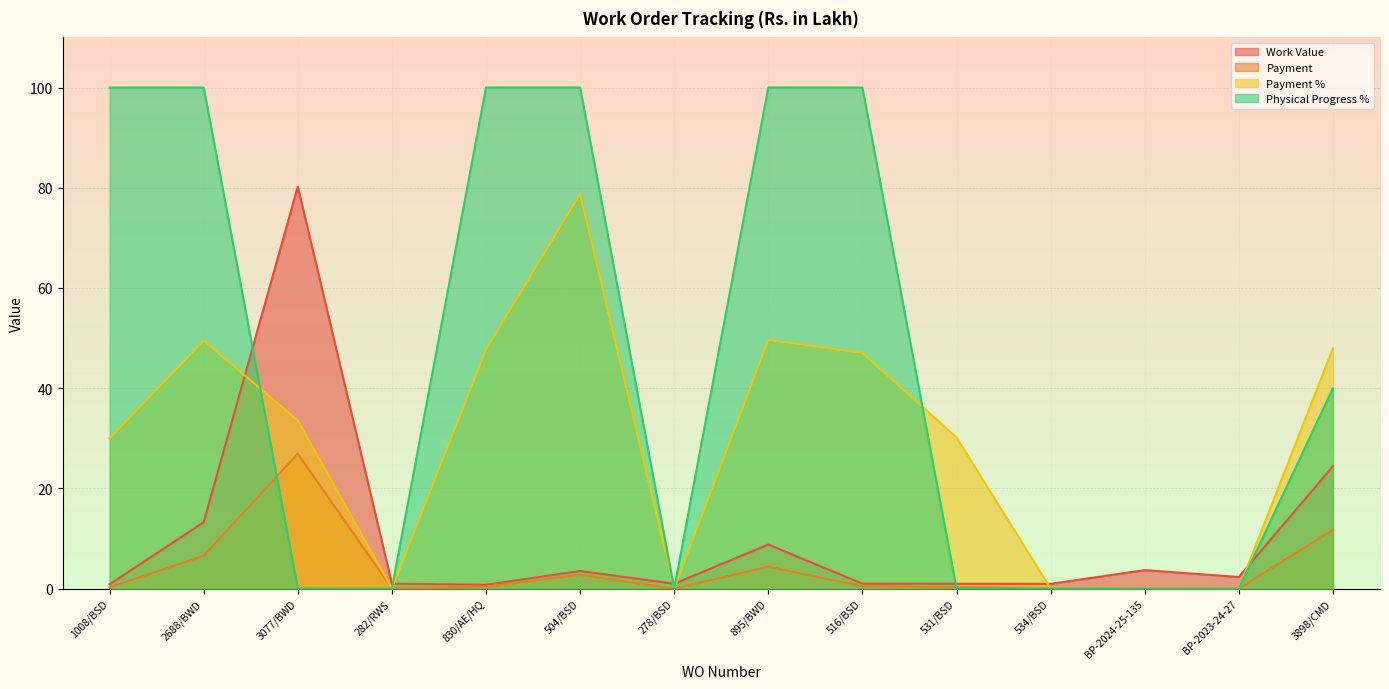

Rank the categories by Work Value value from lowest to highest.

830/AE/HQ, 1008/BSD, 534/BSD, 278/BSD, 531/BSD, 282/RWS, 516/BSD, BP-2023-24-27, 504/BSD, BP-2024-25-135, 895/BWD, 2688/BWD, 3898/CMD, 3077/BWD